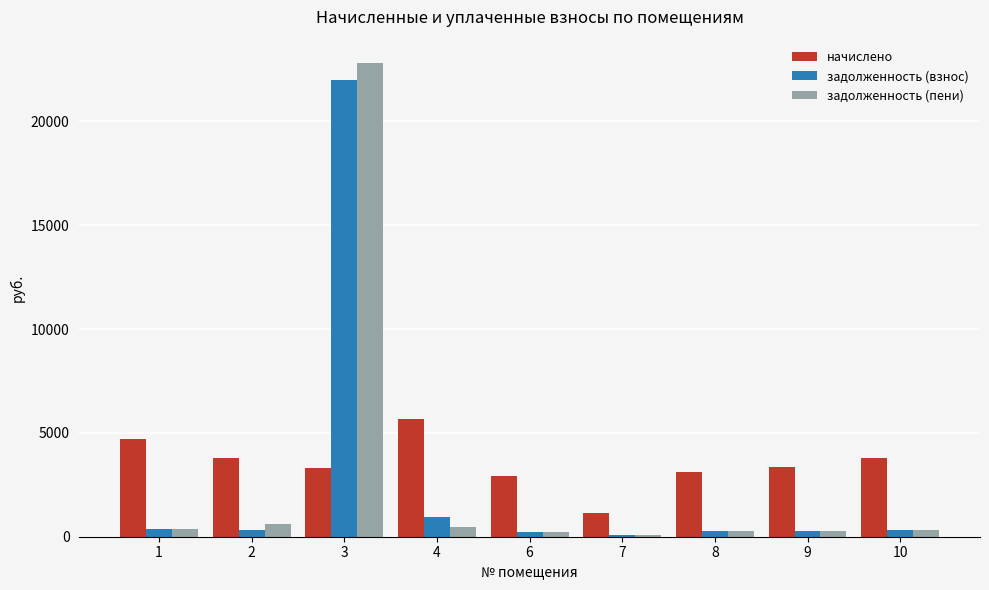

What is the spread (max minus min) of values at 4?

5177.7